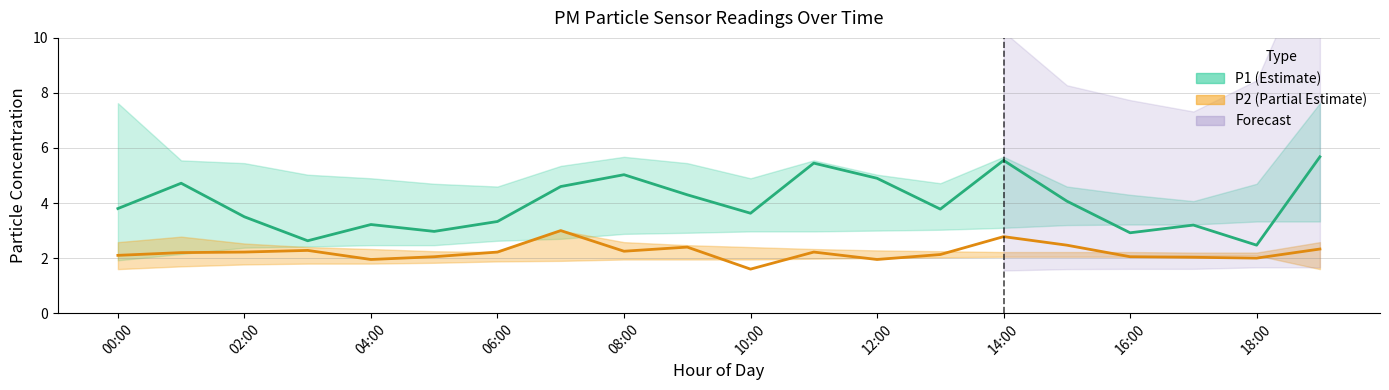

Where is the first local minimum for P2?

04:00